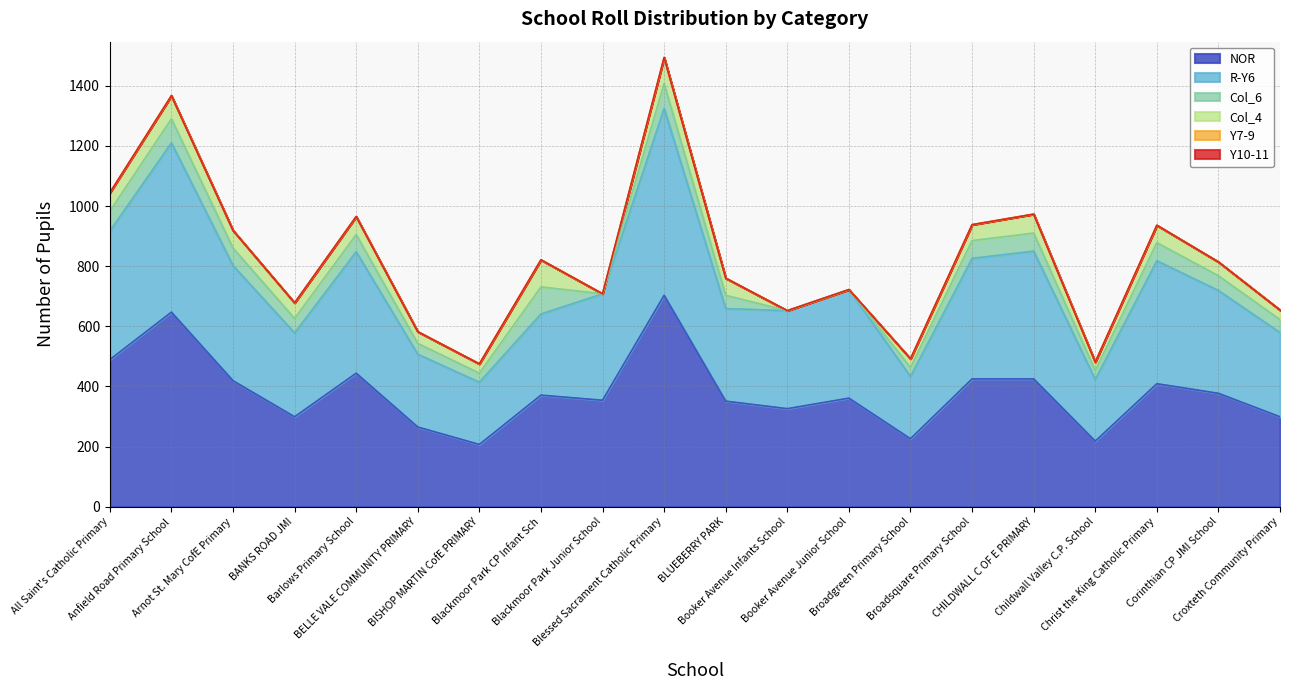

The value of NOR at Arnot St. Mary CofE Primary is 419. True or false?

True